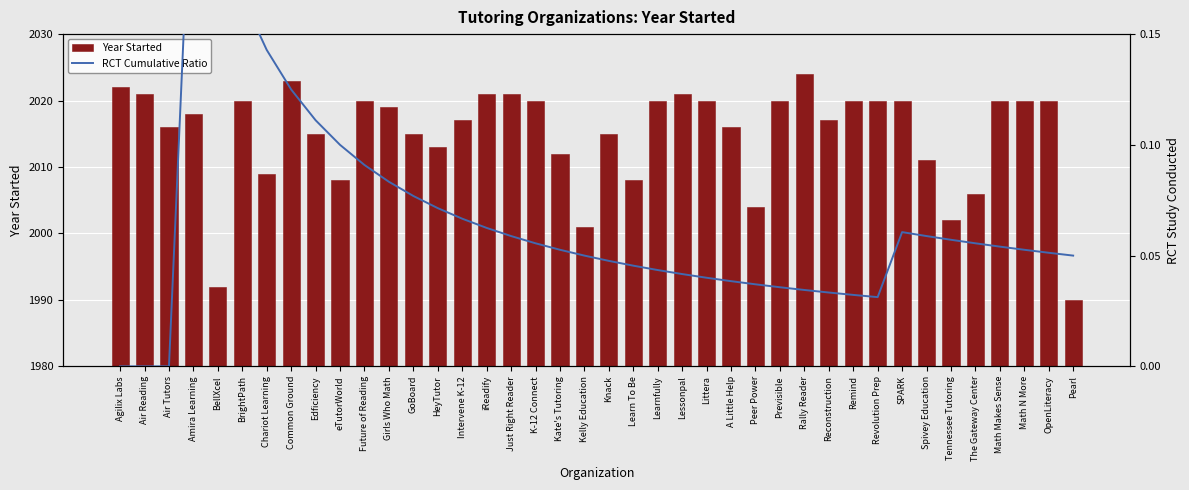

Reading left to right, transcribe all the data shown in this chart.

Year Started: Agilix Labs=2022.0	Air Reading=2021.0	Air Tutors=2016.0	Amira Learning=2018.0	BellXcel=1992.0	BrightPath=2020.0	Chariot Learning=2009.0	Common Ground=2023.0	Edficiency=2015.0	eTutorWorld=2008.0	Future of Reading=2020.0	Girls Who Math=2019.0	GoBoard=2015.0	HeyTutor=2013.0	Intervene K-12=2017.0	iReadify=2021.0	Just Right Reader=2021.0	K-12 Connect=2020.0	Kate's Tutoring=2012.0	Kelly Education=2001.0	Knack=2015.0	Learn To Be=2008.0	Learnfully=2020.0	Lessonpal=2021.0	Littera=2020.0	A Little Help=2016.0	Peer Power=2004.0	Previsible=2020.0	Rally Reader=2024.0	Reconstruction=2017.0	Remind=2020.0	Revolution Prep=2020.0	SPARK=2020.0	Spivey Education=2011.0	Tennessee Tutoring=2002.0	The Gateway Center=2006.0	Math Makes Sense=2020.0	Math N More=2020.0	OpenLiteracy=2020.0	Pearl=1990.0
RCT Cumulative Ratio: Agilix Labs=0.0	Air Reading=0.0	Air Tutors=0.0	Amira Learning=0.2	BellXcel=0.2	BrightPath=0.2	Chariot Learning=0.1	Common Ground=0.1	Edficiency=0.1	eTutorWorld=0.1	Future of Reading=0.1	Girls Who Math=0.1	GoBoard=0.1	HeyTutor=0.1	Intervene K-12=0.1	iReadify=0.1	Just Right Reader=0.1	K-12 Connect=0.1	Kate's Tutoring=0.1	Kelly Education=0.1	Knack=0.0	Learn To Be=0.0	Learnfully=0.0	Lessonpal=0.0	Littera=0.0	A Little Help=0.0	Peer Power=0.0	Previsible=0.0	Rally Reader=0.0	Reconstruction=0.0	Remind=0.0	Revolution Prep=0.0	SPARK=0.1	Spivey Education=0.1	Tennessee Tutoring=0.1	The Gateway Center=0.1	Math Makes Sense=0.1	Math N More=0.1	OpenLiteracy=0.1	Pearl=0.1